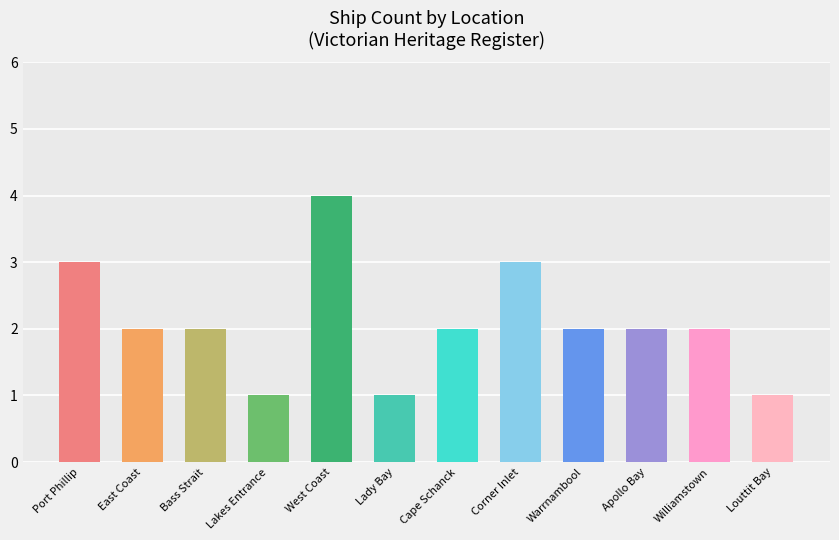

What is the greatest value displayed?

4